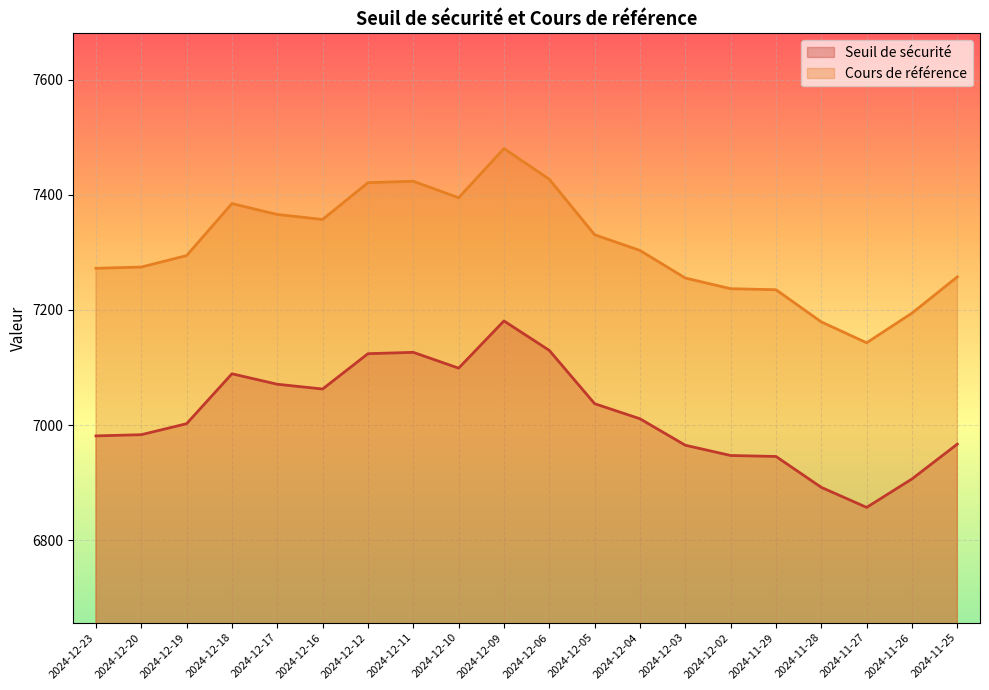

Where is the first local minimum for Cours de référence?

2024-12-16